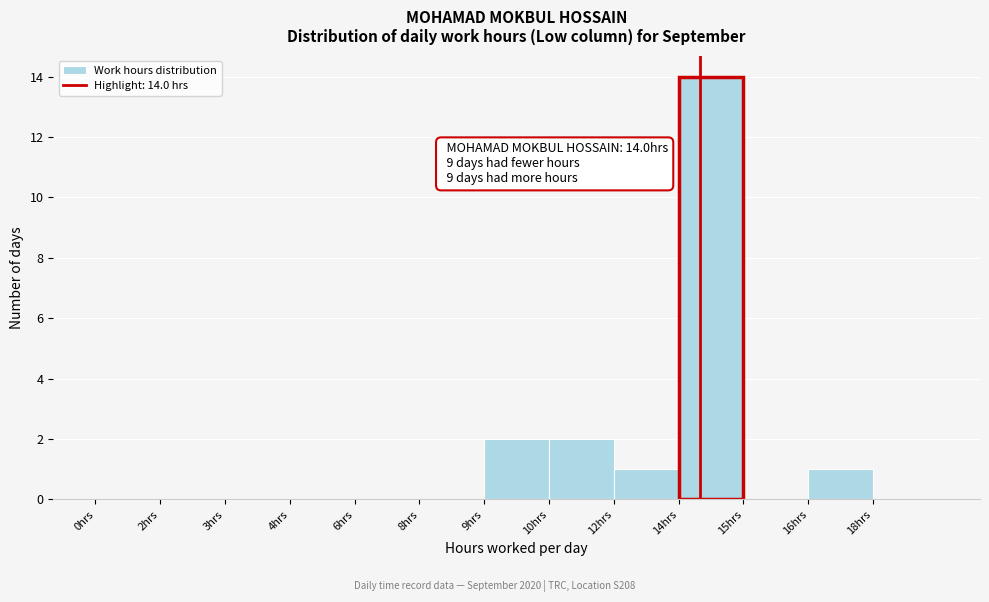

Reading left to right, list all the values displayed in this chart.

0hrs=0	2hrs=0	3hrs=0	4hrs=0	6hrs=0	8hrs=0	9hrs=2	10hrs=2	12hrs=1	14hrs=14	15hrs=0	16hrs=1	18hrs=0